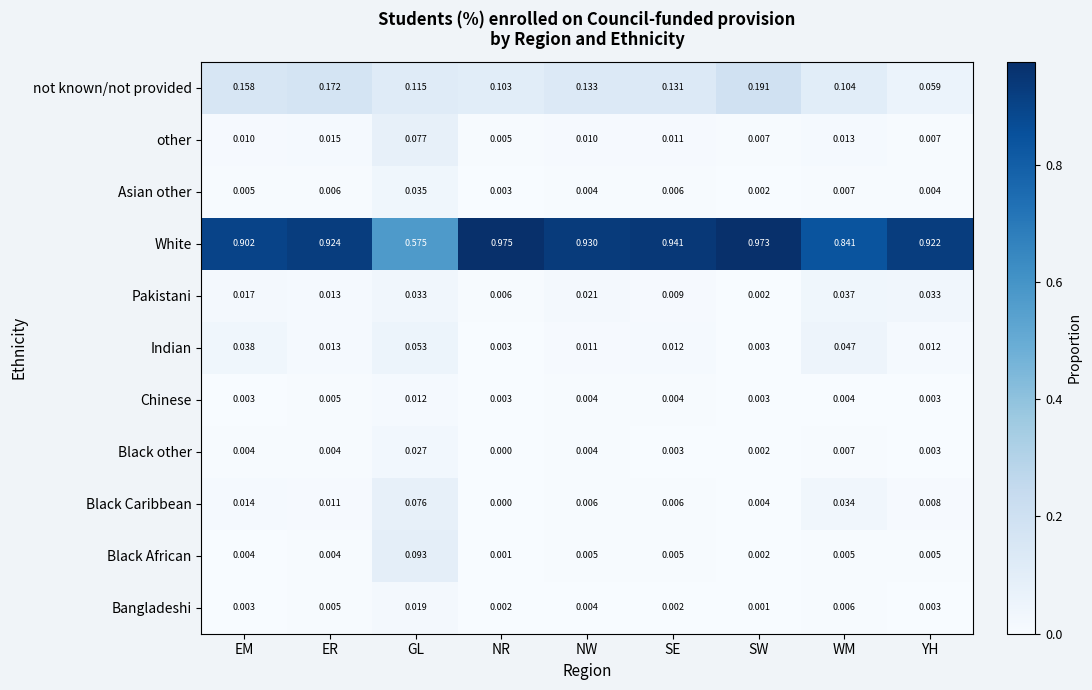

Which category has the lowest value across all series?

NR